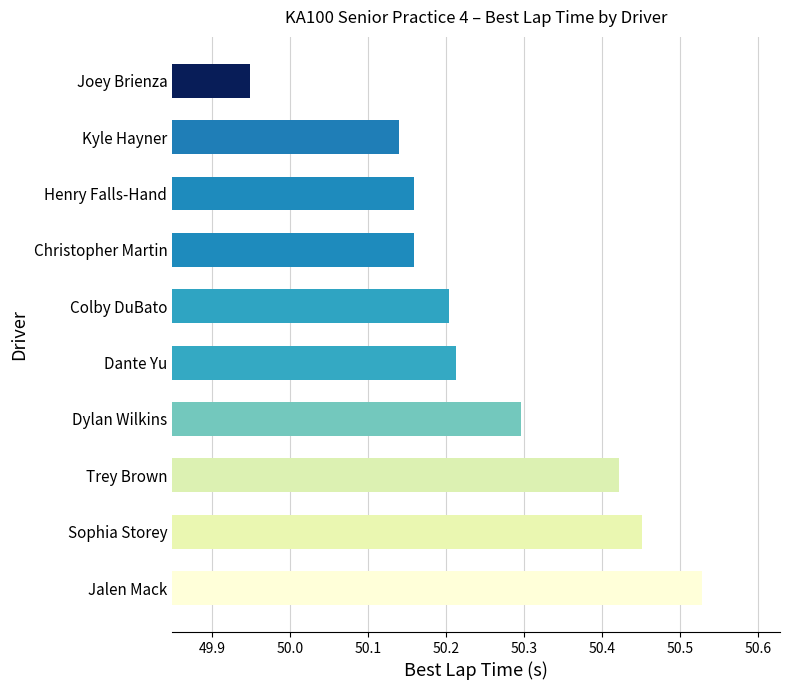

At which label is the value closest to 50?

Joey Brienza